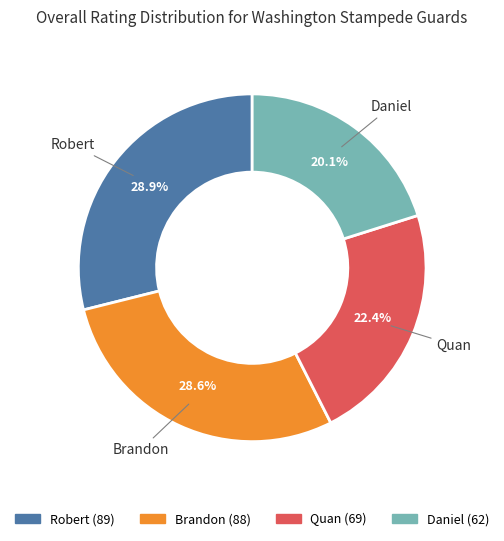

What percentage do Quan and Daniel together represent?

42.5%